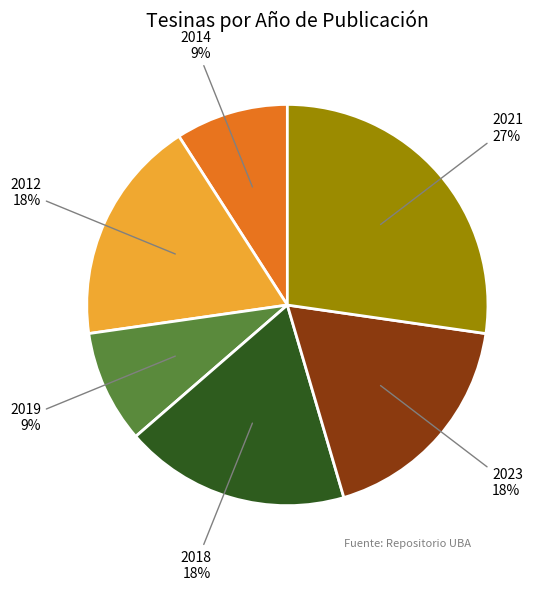

To the nearest percent, what is the average slice percentage?

17%